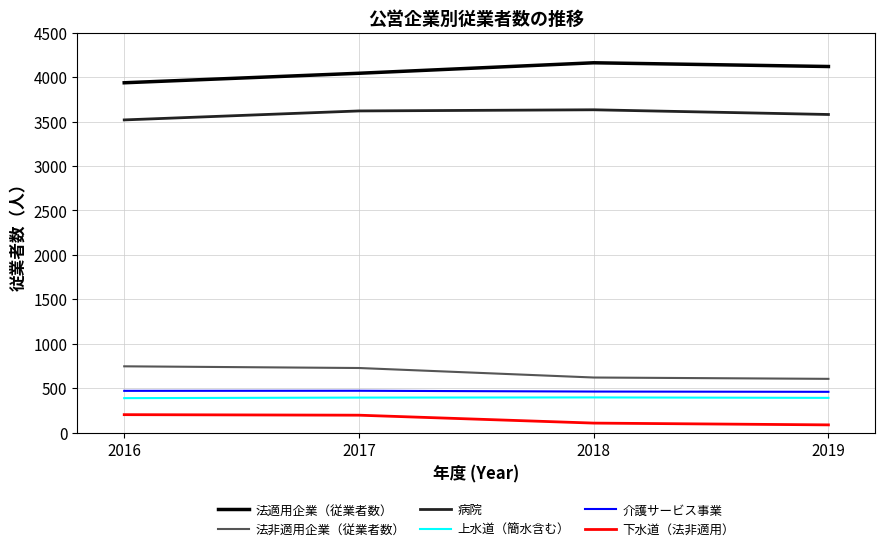

True or false: 介護サービス事業 and 下水道（法非適用） cross at least once.

False